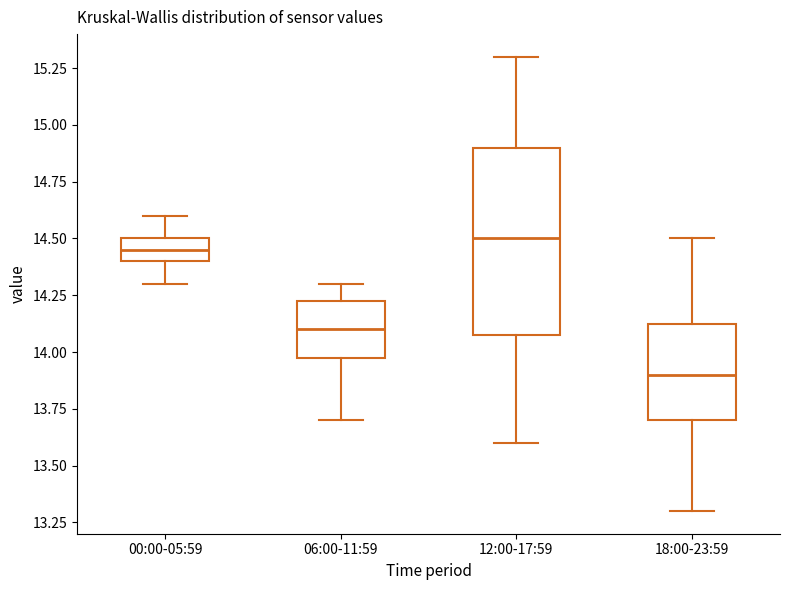

Which box is the tallest, from its lower edge to its upper edge?

12:00-17:59